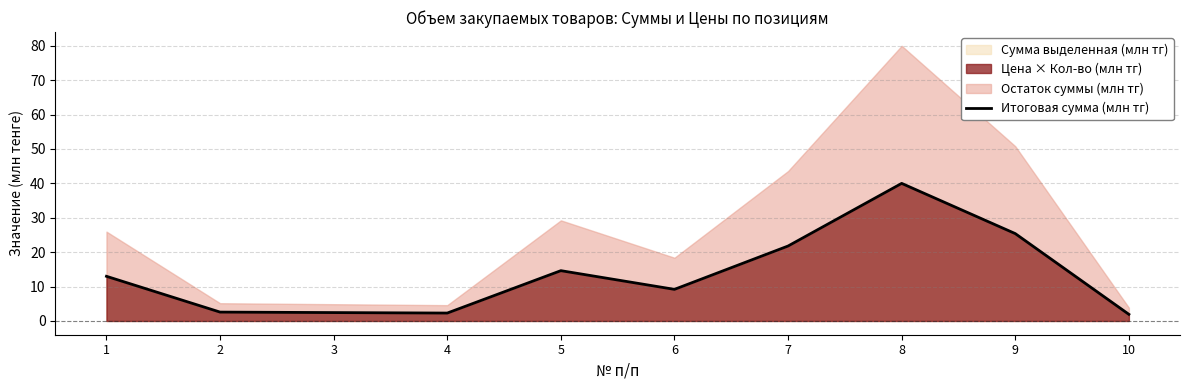

The chart shows a value of 2.6 at 2. True or false?

True